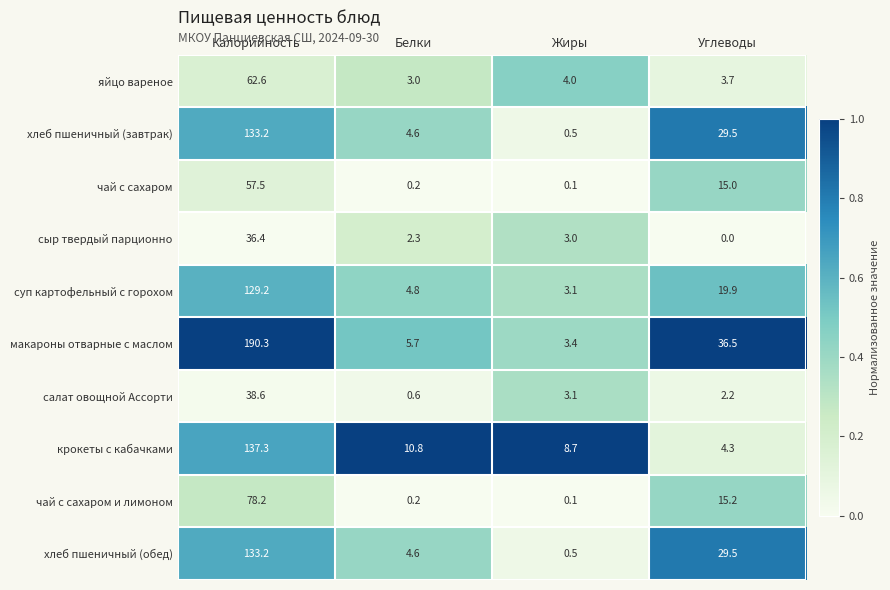

At which label is хлеб пшеничный (завтрак) closest to 66?

Углеводы